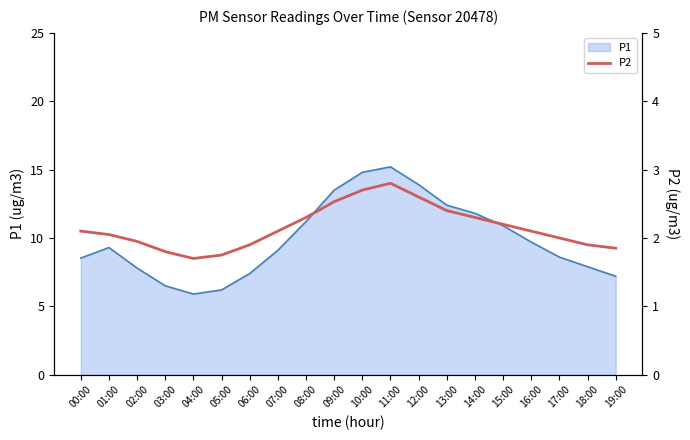

The P1 series shows 7.4 at 06:00. True or false?

True